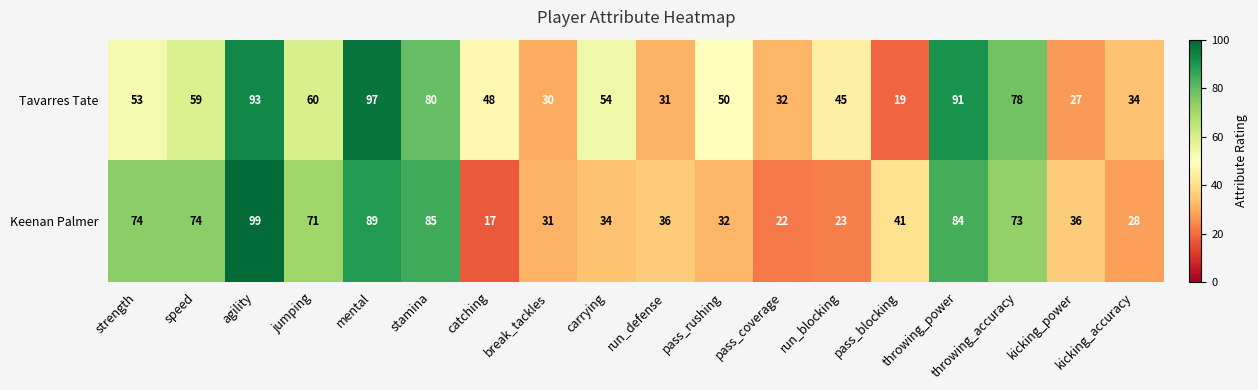

What is the difference between the Keenan Palmer values at speed and pass_blocking?

33